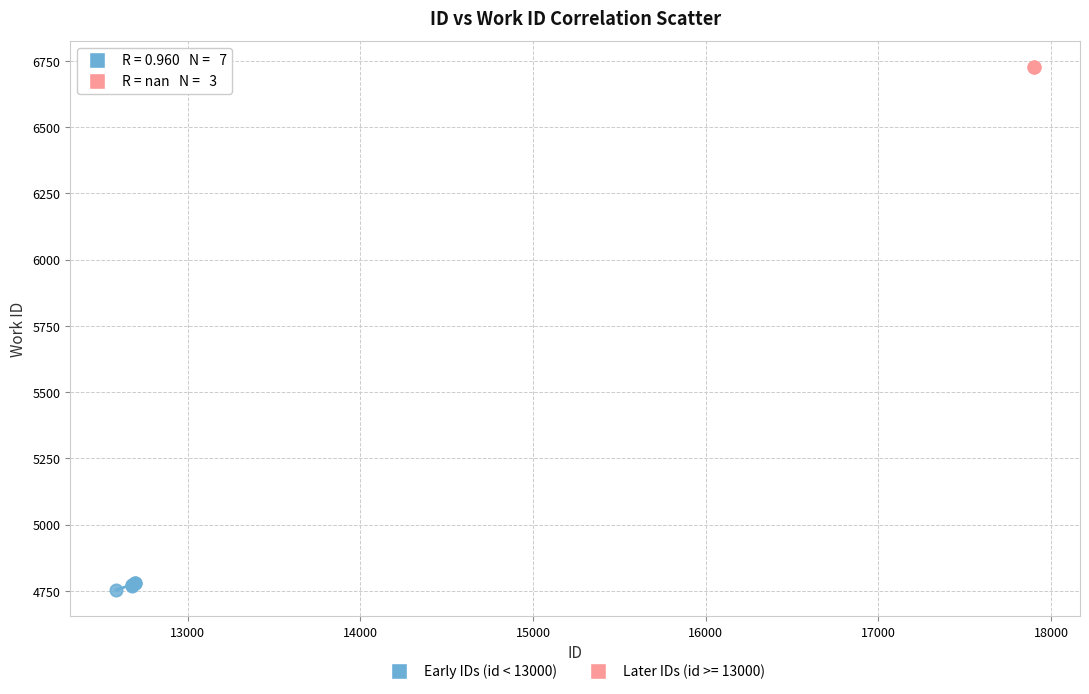

Which series reaches the minimum Y coordinate?

Early IDs (id < 13000)